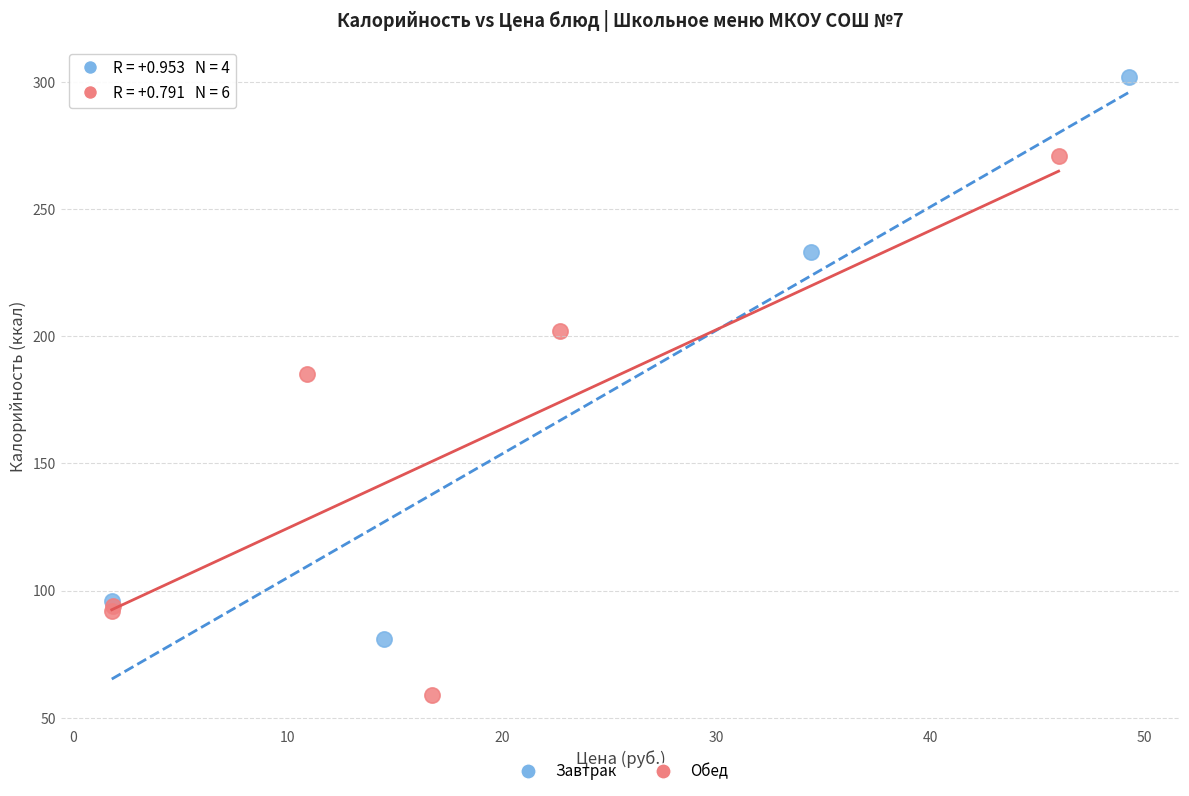

Which series contains the highest Y value?

Завтрак